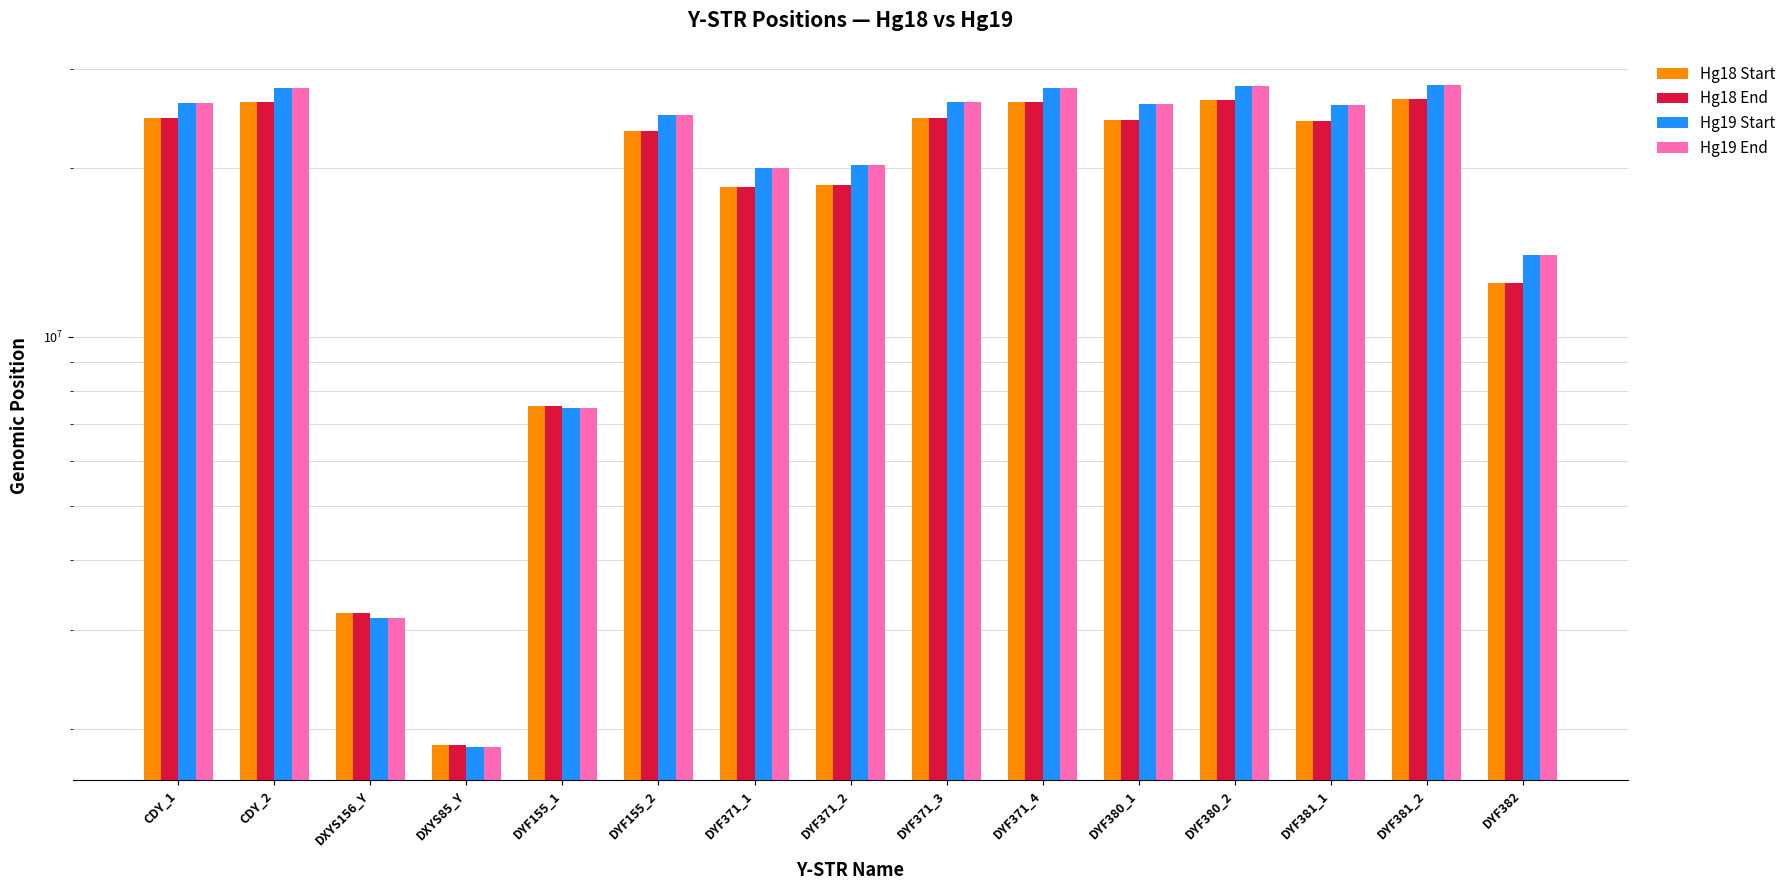

Which series has the widest spread of values?

Hg19 End